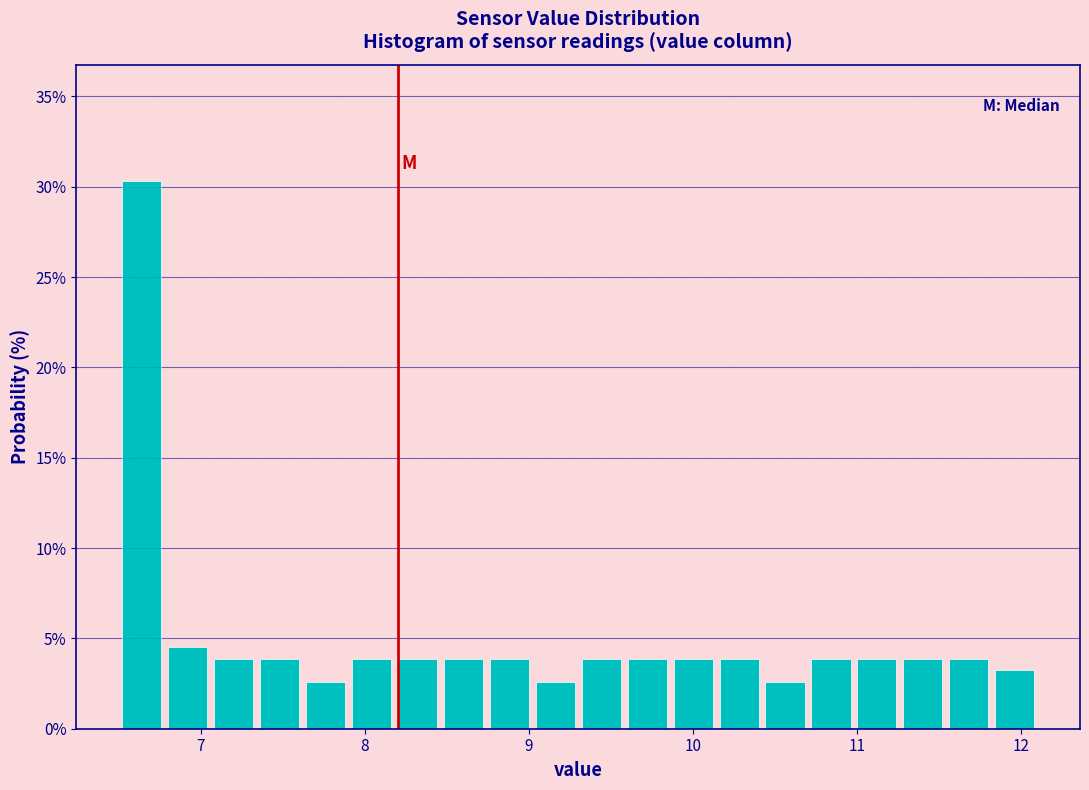

Around what value on the x-axis is the tallest bar? Give the approximate position of its centre, as read against the axis.

6.6